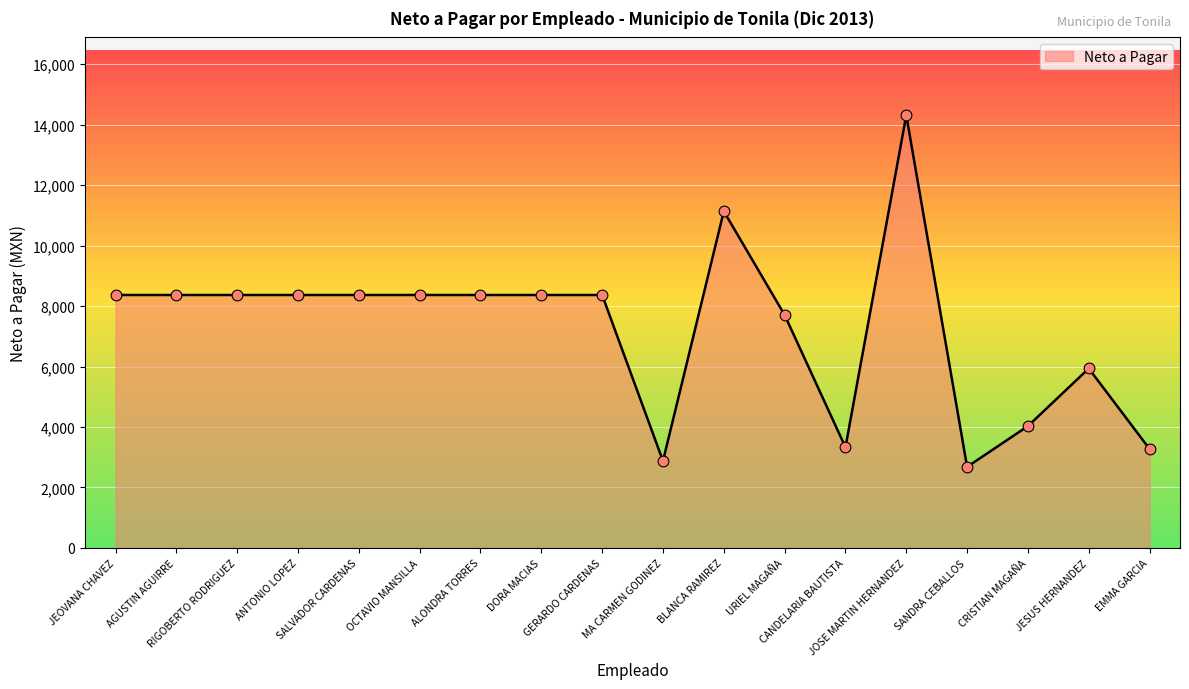

Between SANDRA CEBALLOS and ALONDRA TORRES, which is larger?

ALONDRA TORRES